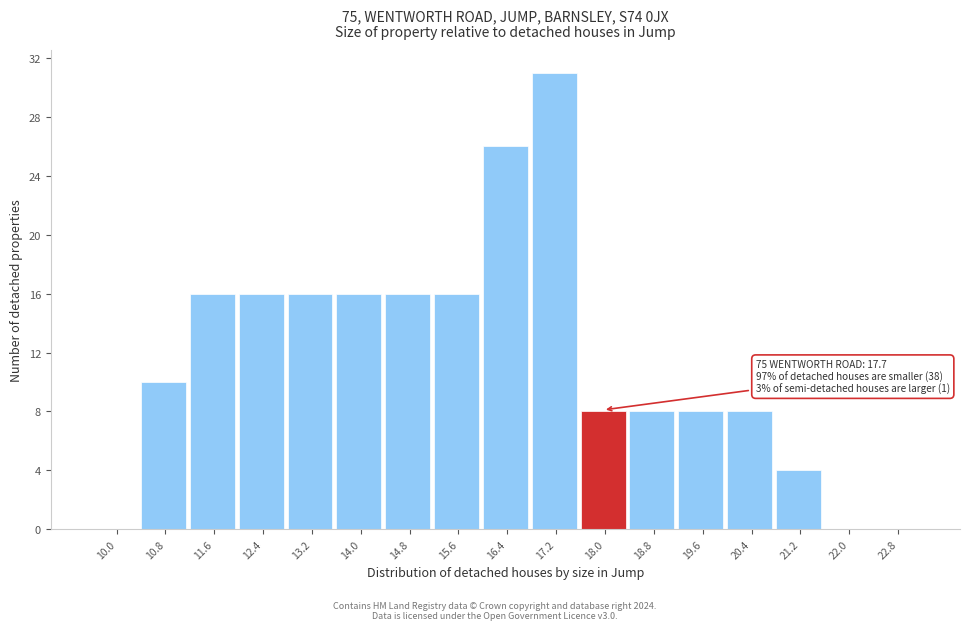

Over which range of the x-axis is the bar tallest?

16.8 to 17.6